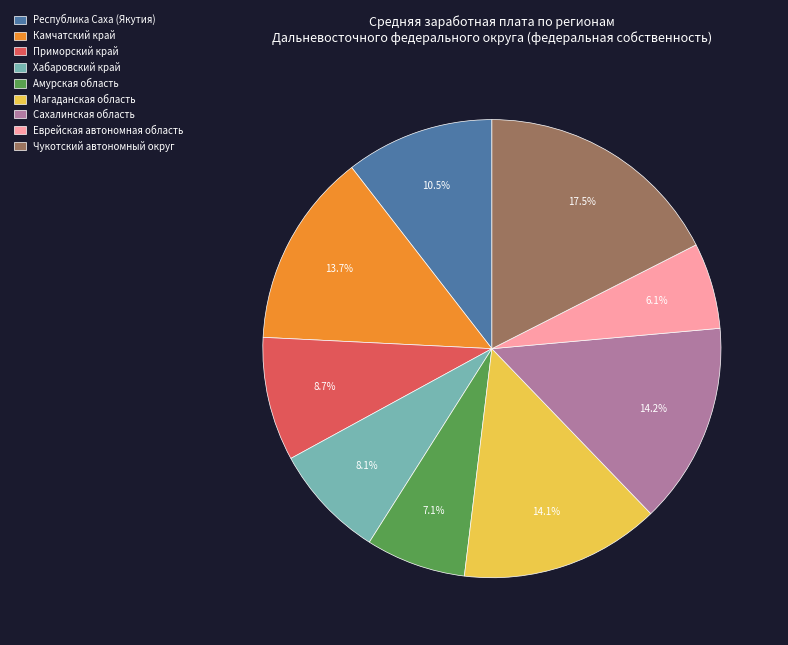

How many segments does this pie chart have?

9